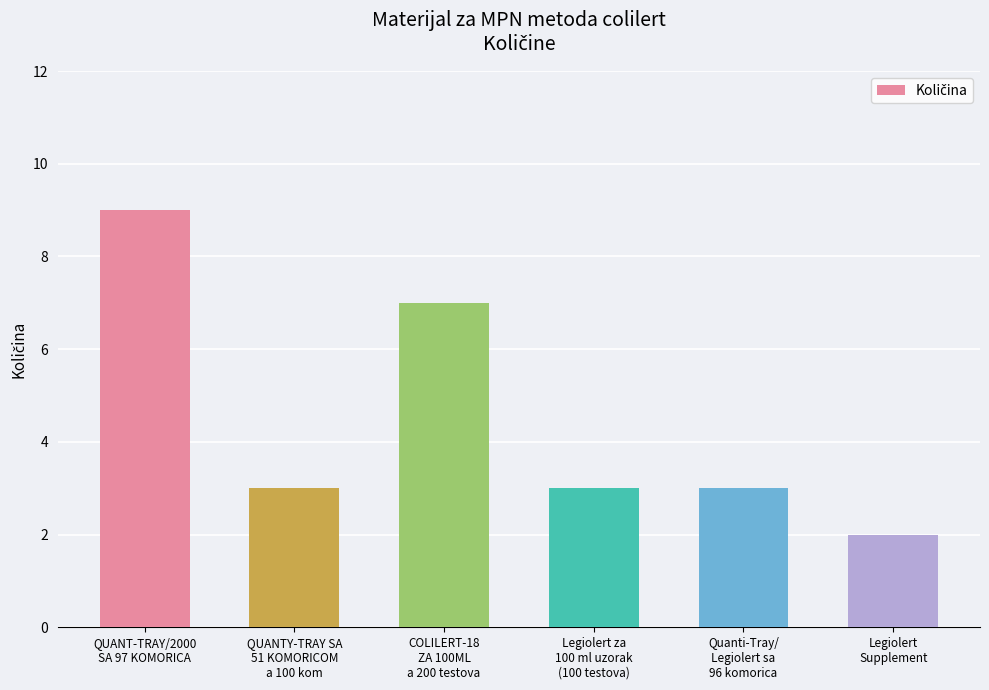

What is the maximum value shown in the chart?

9